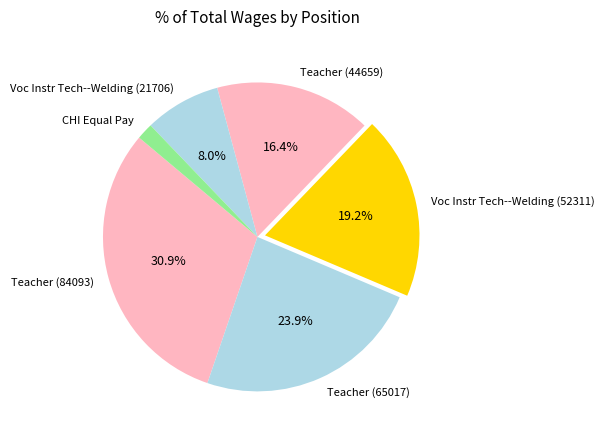

What percentage is NOT represented by Teacher (65017)?

76.1%